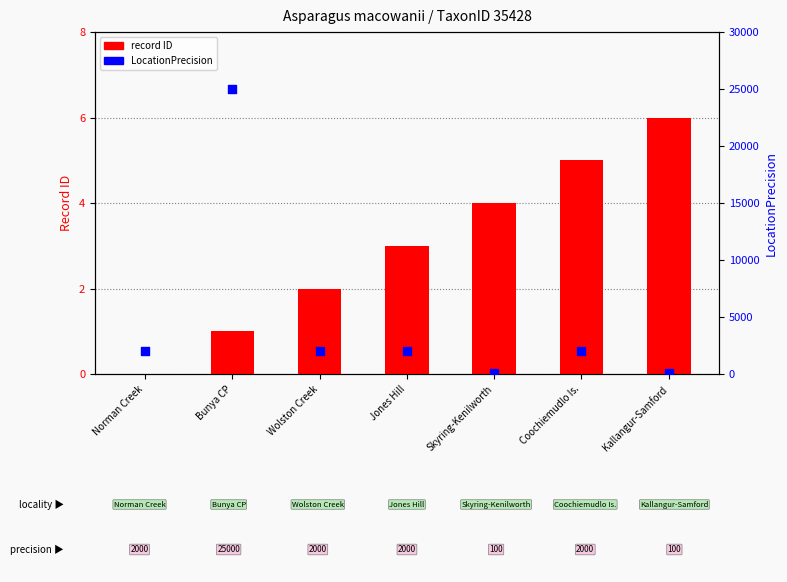

Which series has the largest total across all categories?

LocationPrecision